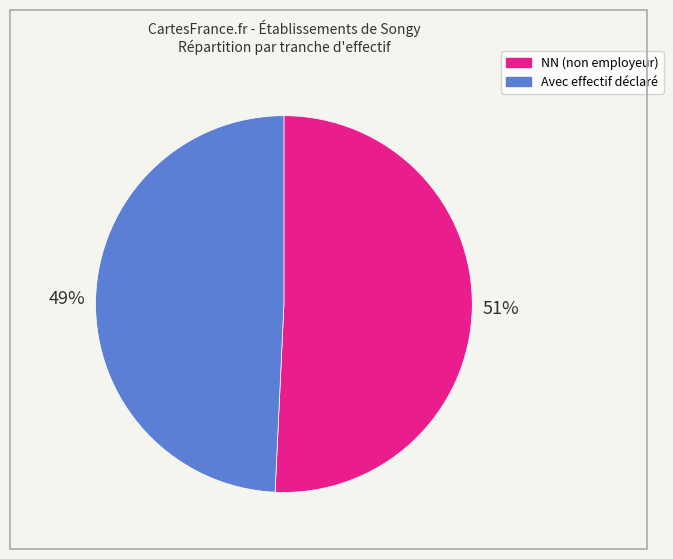

To the nearest percent, what is the average slice percentage?

50%